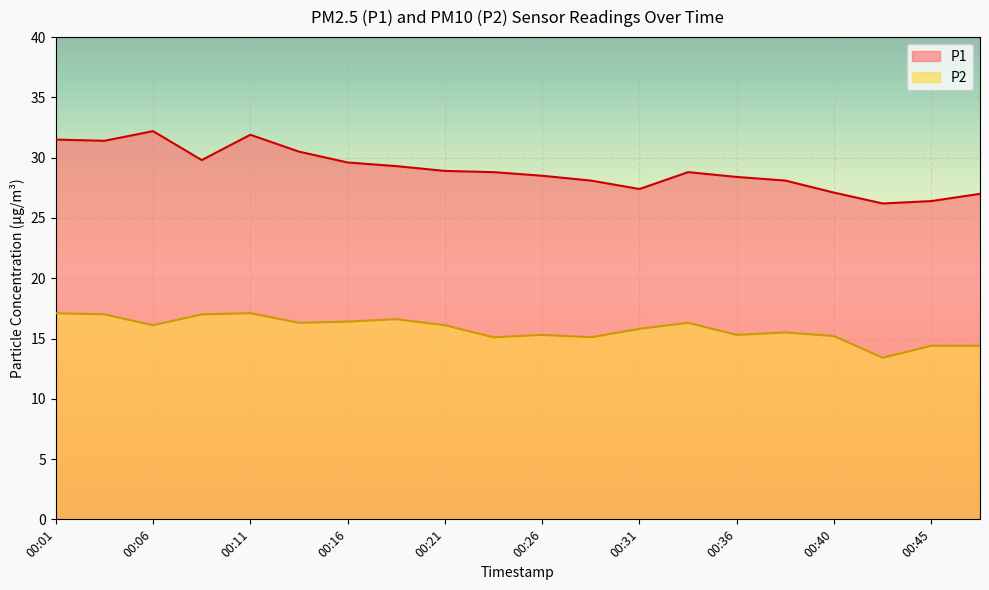

What is the value of the P1 point at the 2nd from the left?

31.4